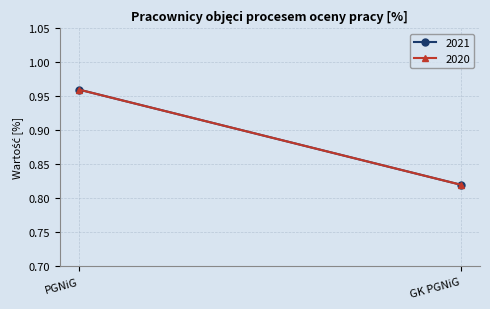

The value of 2021 at GK PGNiG is 0.8. True or false?

True